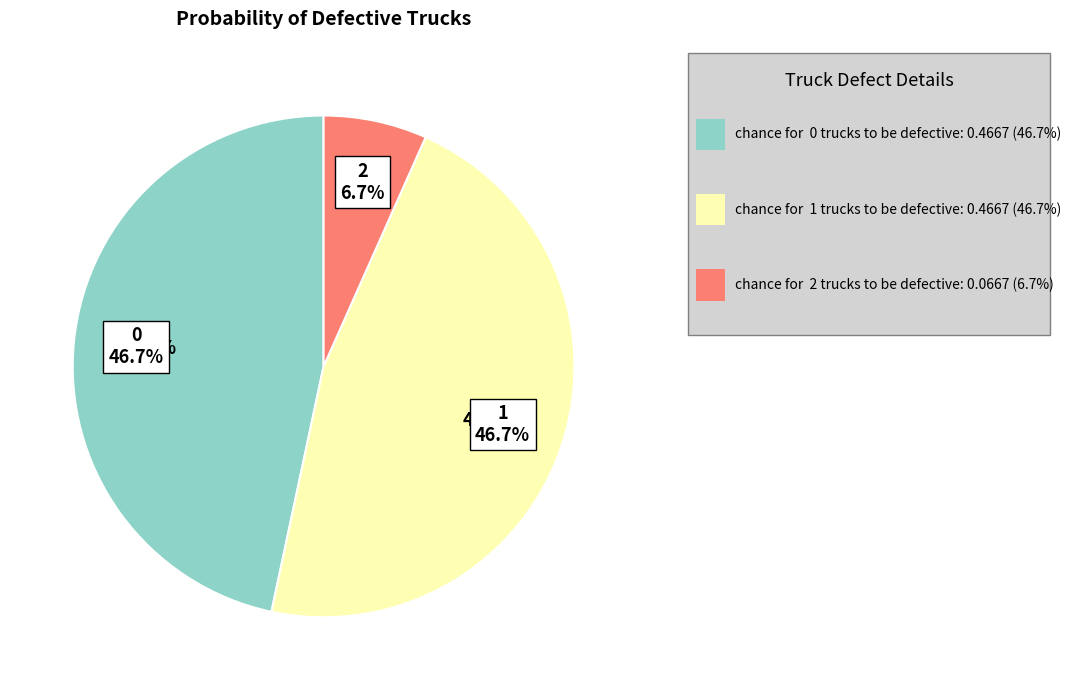

Is it true that 0 is 47% of the pie?

True